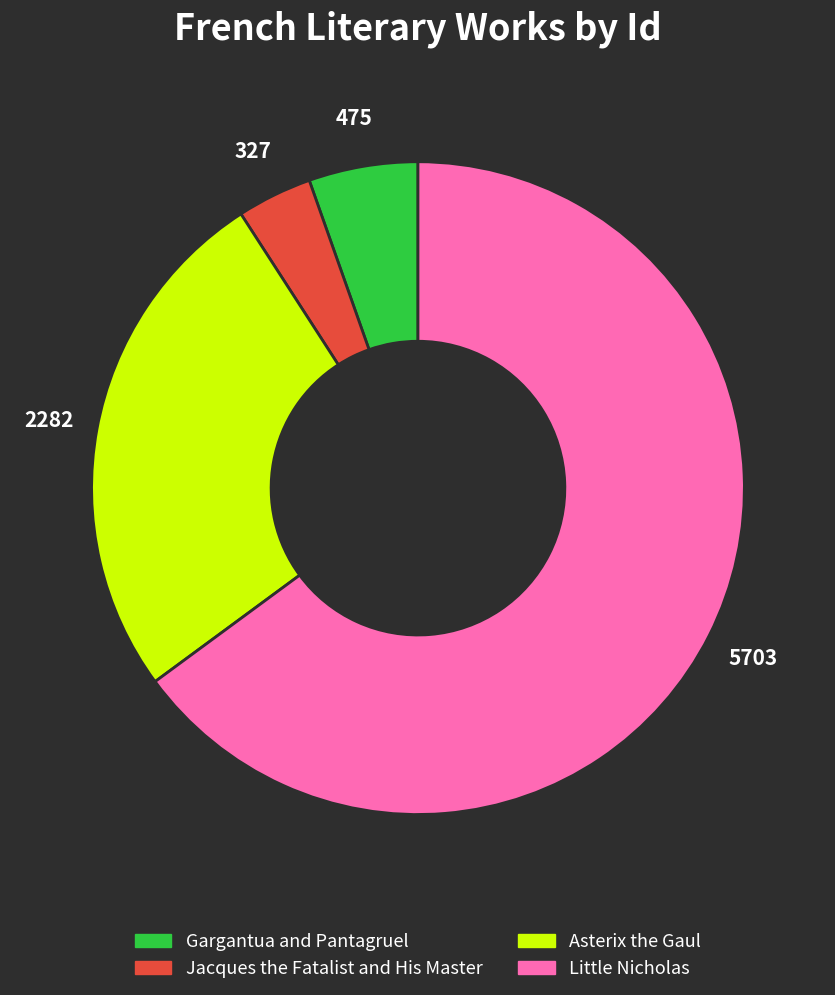

Does Little Nicholas represent more than half of the total?

Yes